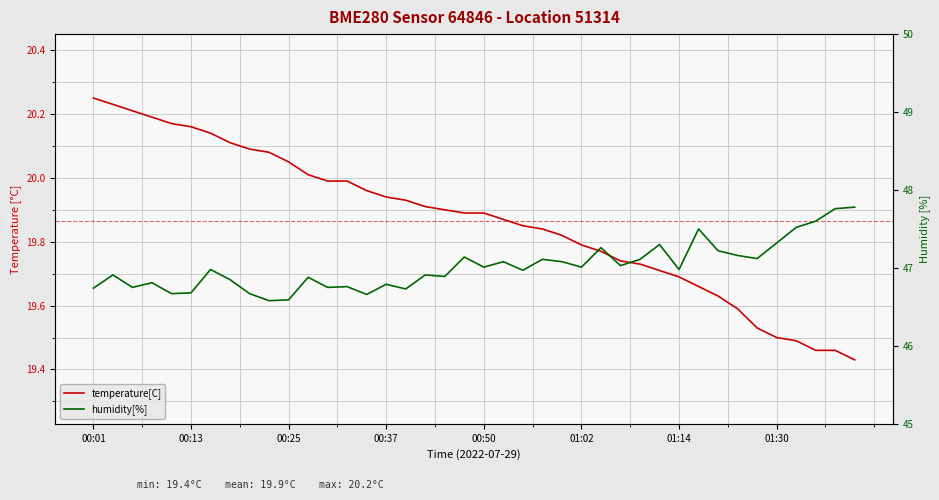

True or false: humidity[%] and temperature[C] cross at least once.

False